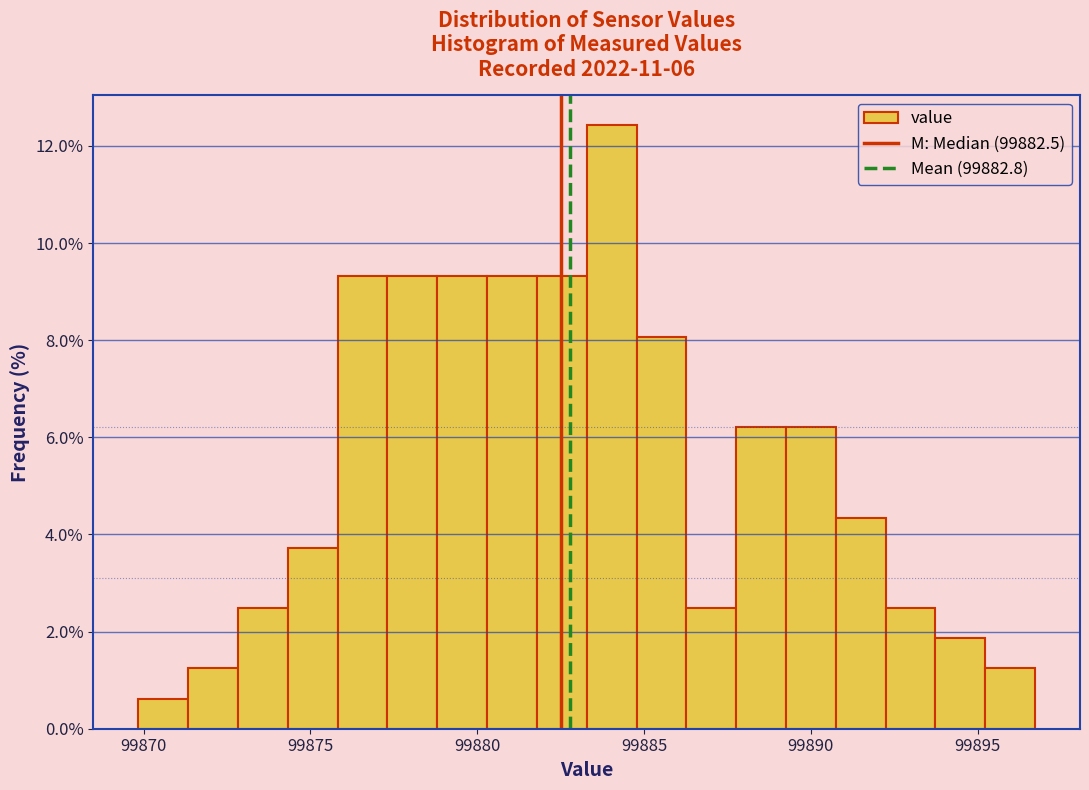

Read against the x-axis, roughly where is the centre of the tallest bar?

99884.0